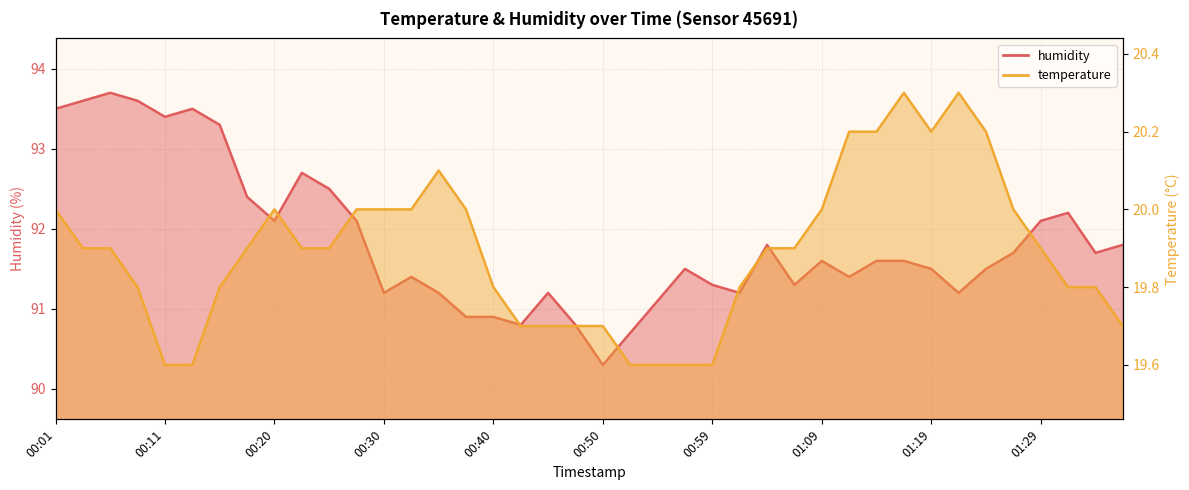

Rank the series by their maximum value, from highest to lowest.

humidity, temperature